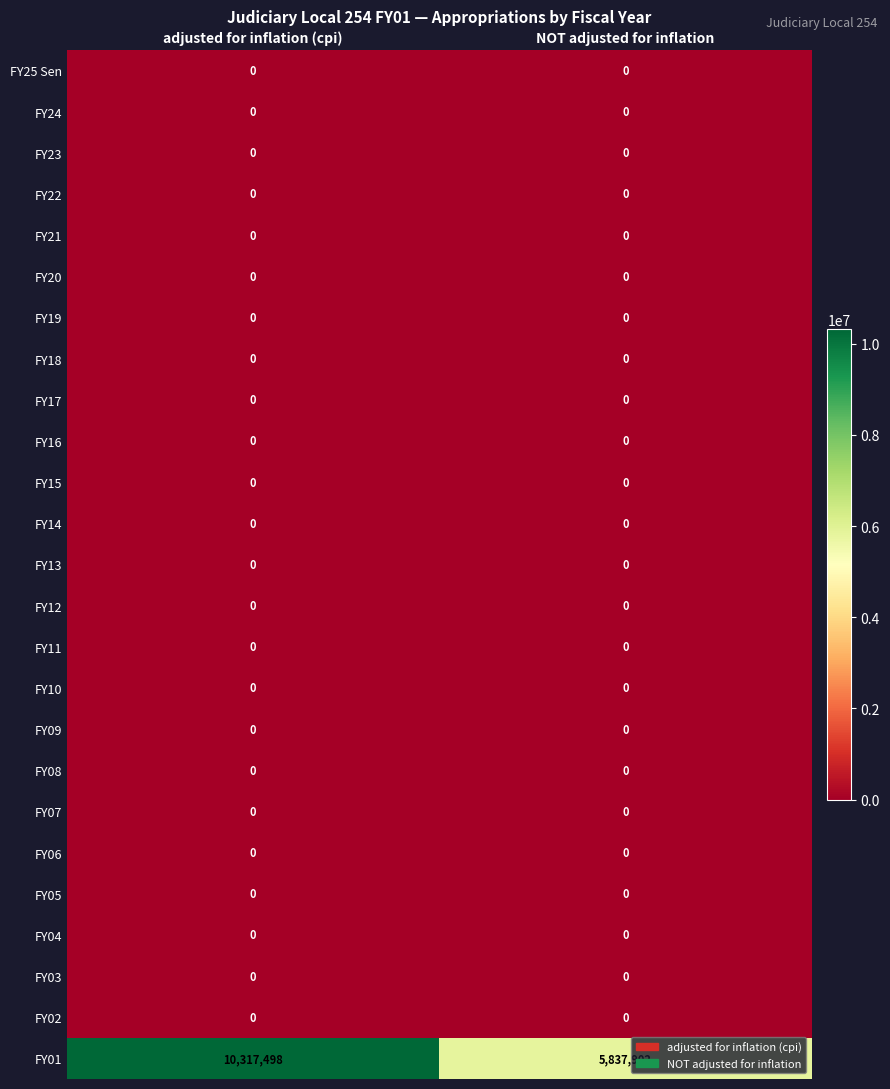

What is the difference between the highest and lowest values at adjusted for inflation (cpi)?

10317498